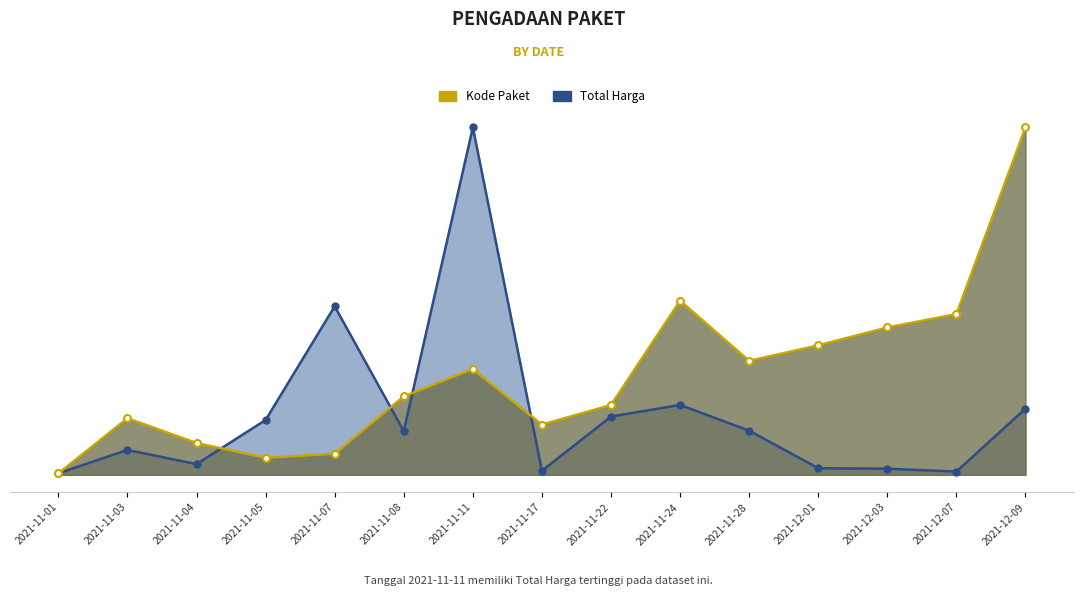

What is the difference between the maximum and minimum values in the Kode Paket series?

2926908636.1